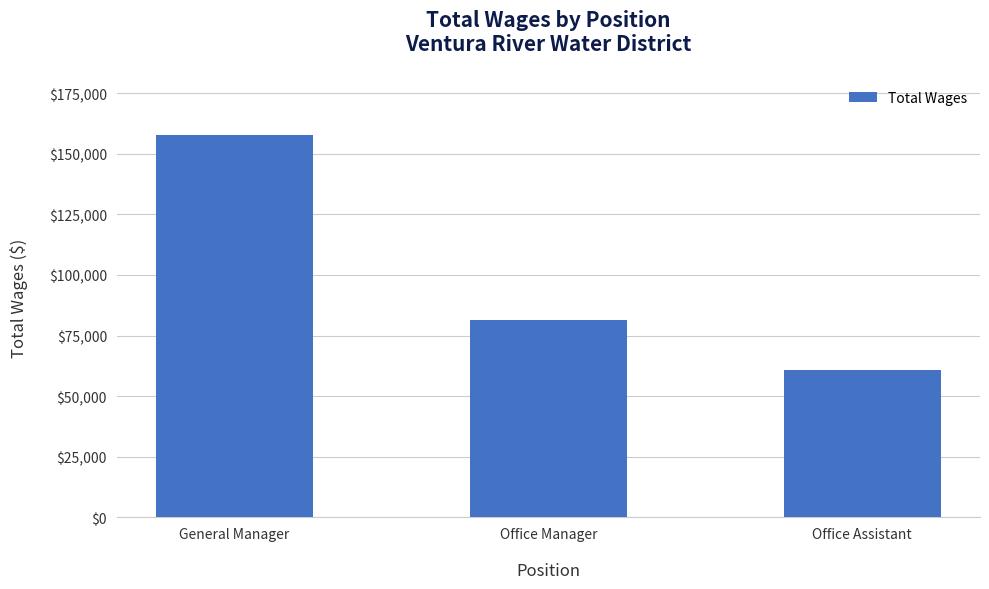

How many categories are shown in the chart?

3